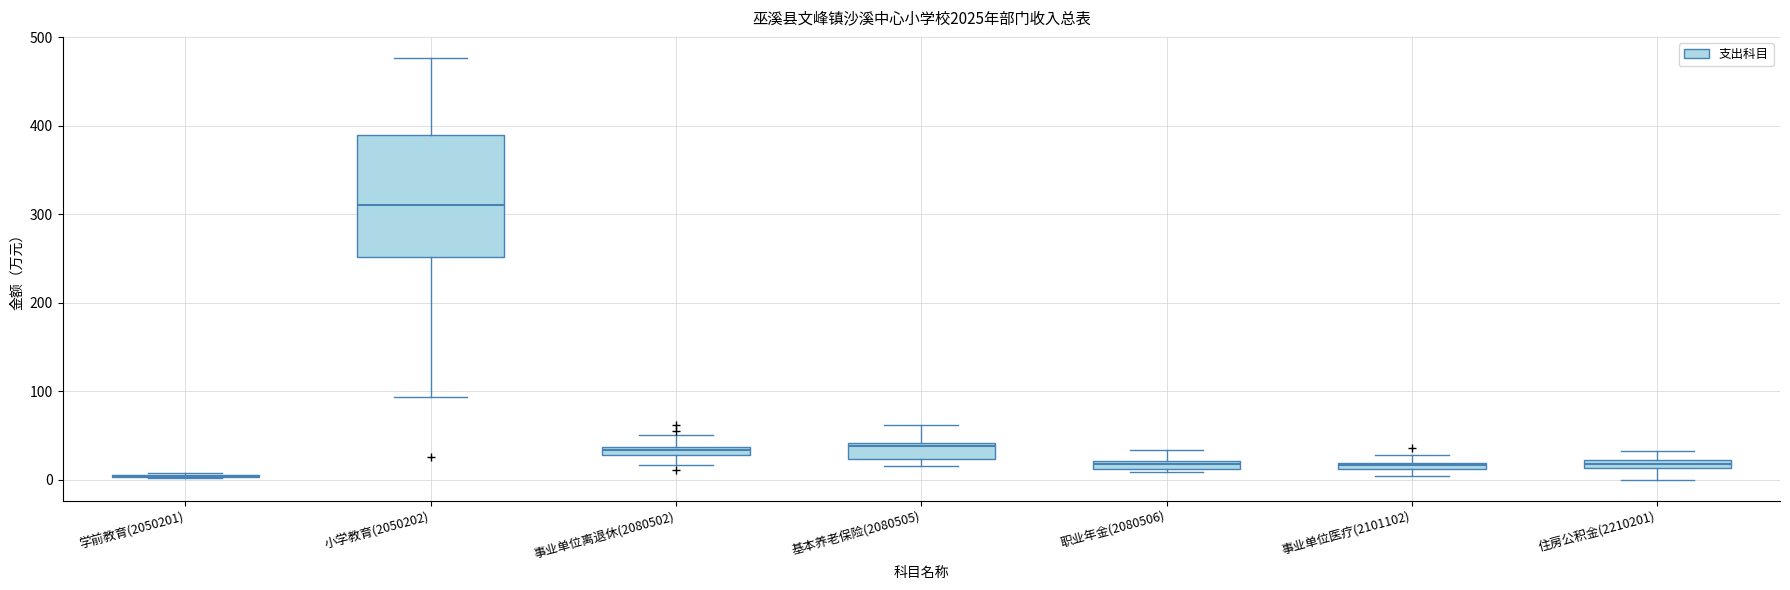

Which box is the tallest, from its lower edge to its upper edge?

小学教育(2050202)